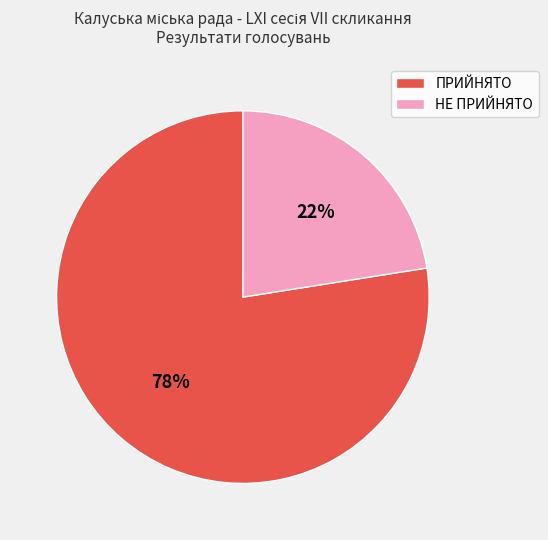

Is it true that НЕ ПРИЙНЯТО is 22% of the pie?

True